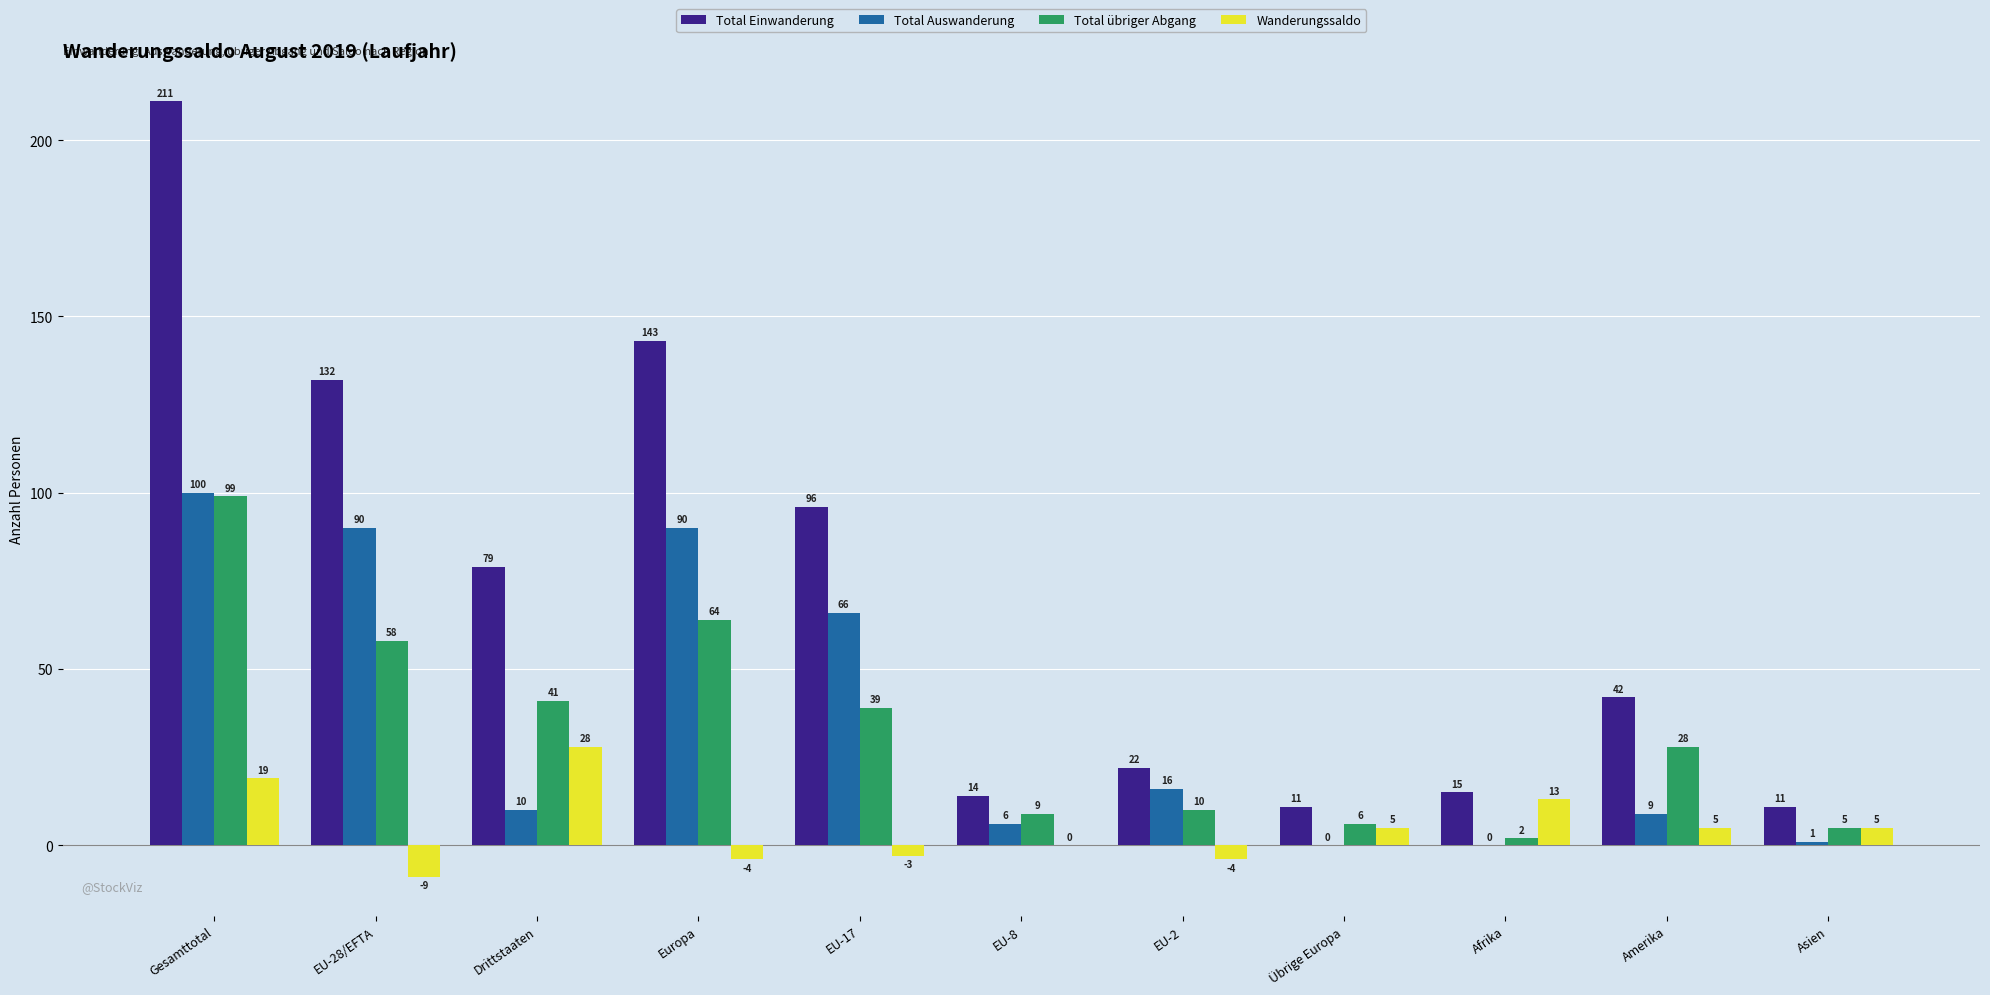

How many categories are shown in the chart?

11